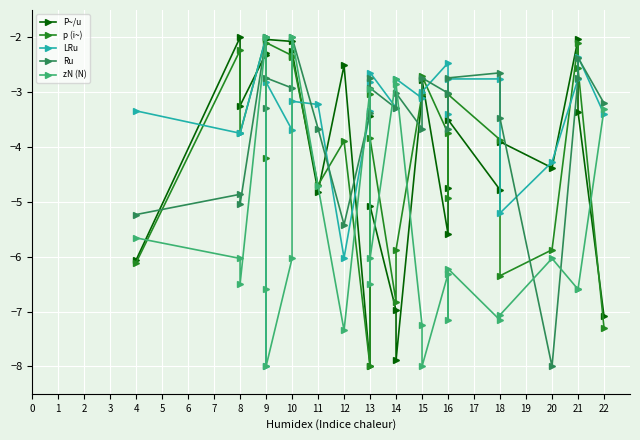

At which category does P~/u reach its first local valley?

8